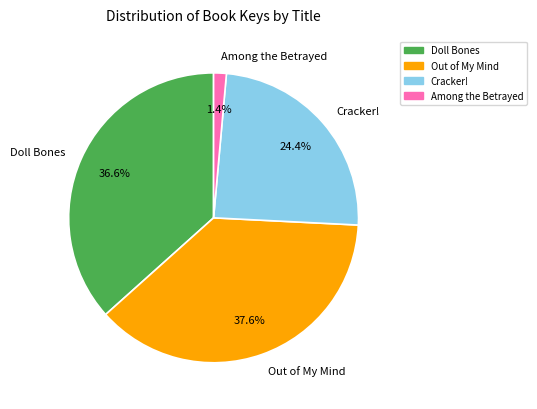

What is the total percentage of Out of My Mind and Cracker!?

62.0%